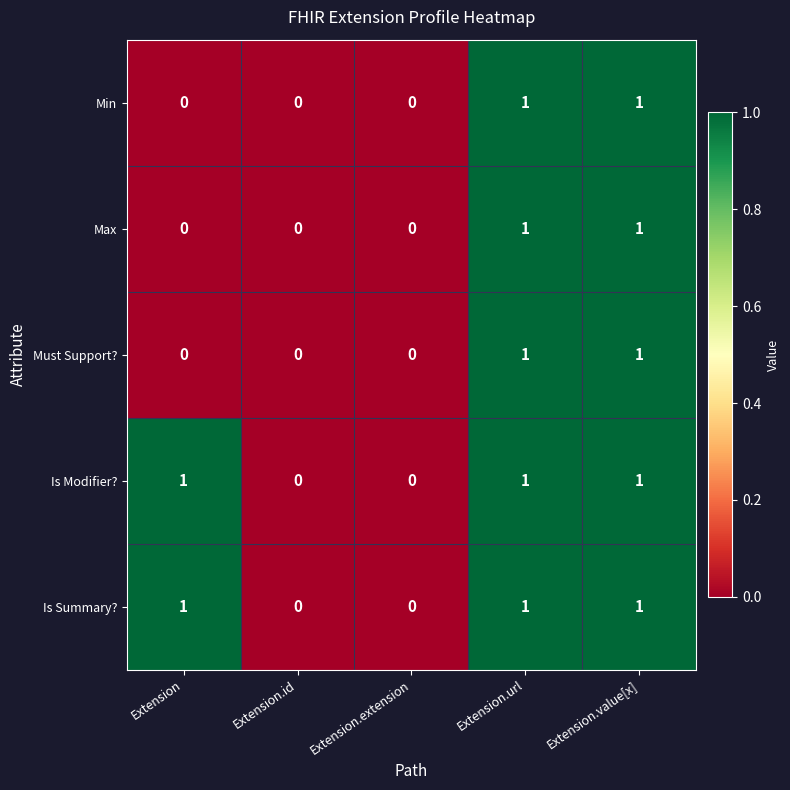

Is it true that Must Support? equals 1 at Extension.value[x]?

True